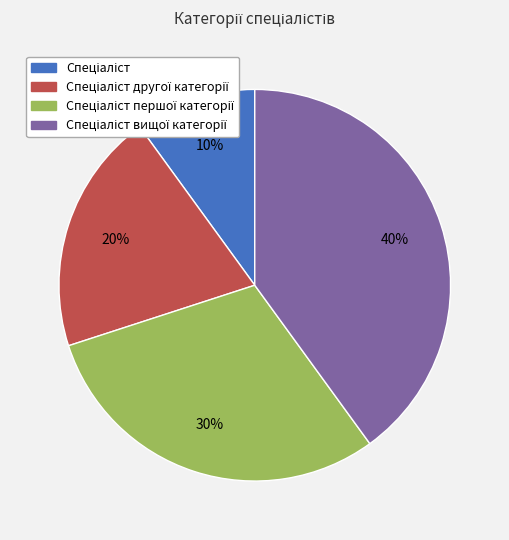

Is there a majority slice in this chart?

No